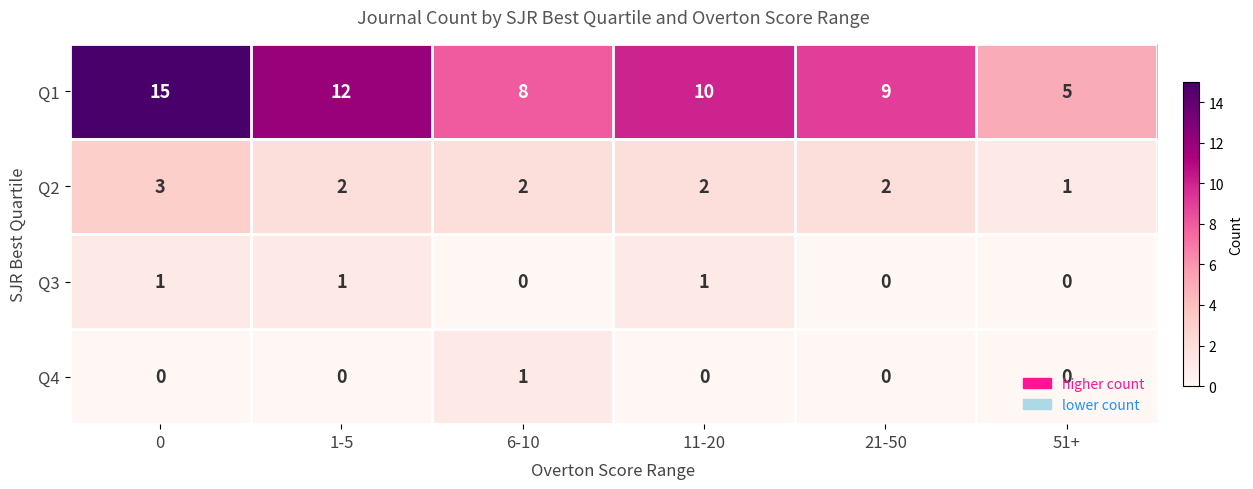

How many series are shown in this chart?

4